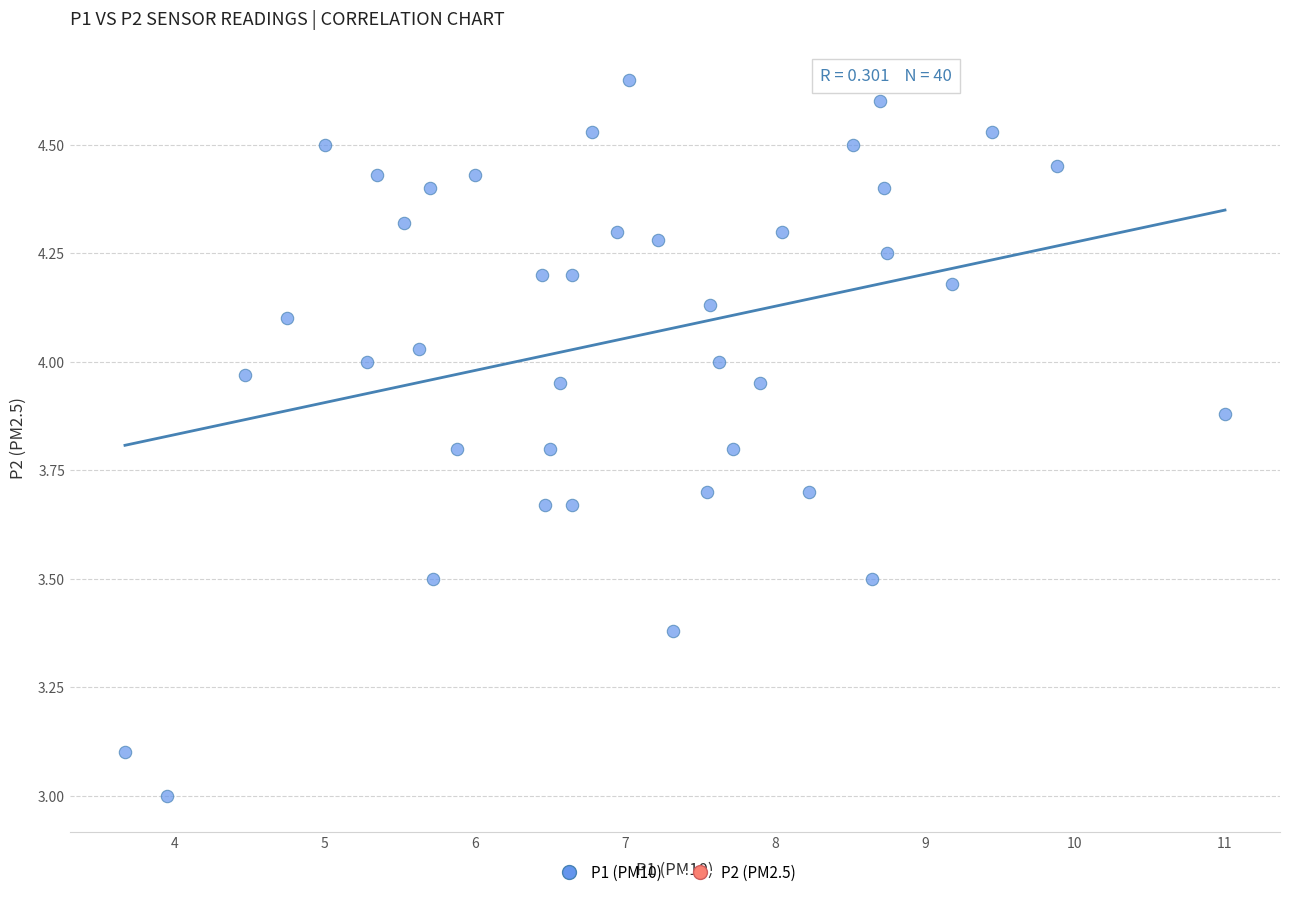

What is the range of X values (max minus min)?

7.3